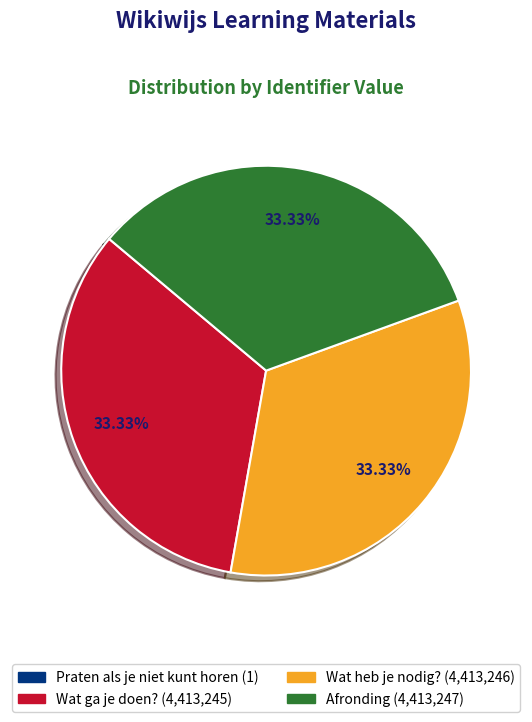

Is there a majority slice in this chart?

No